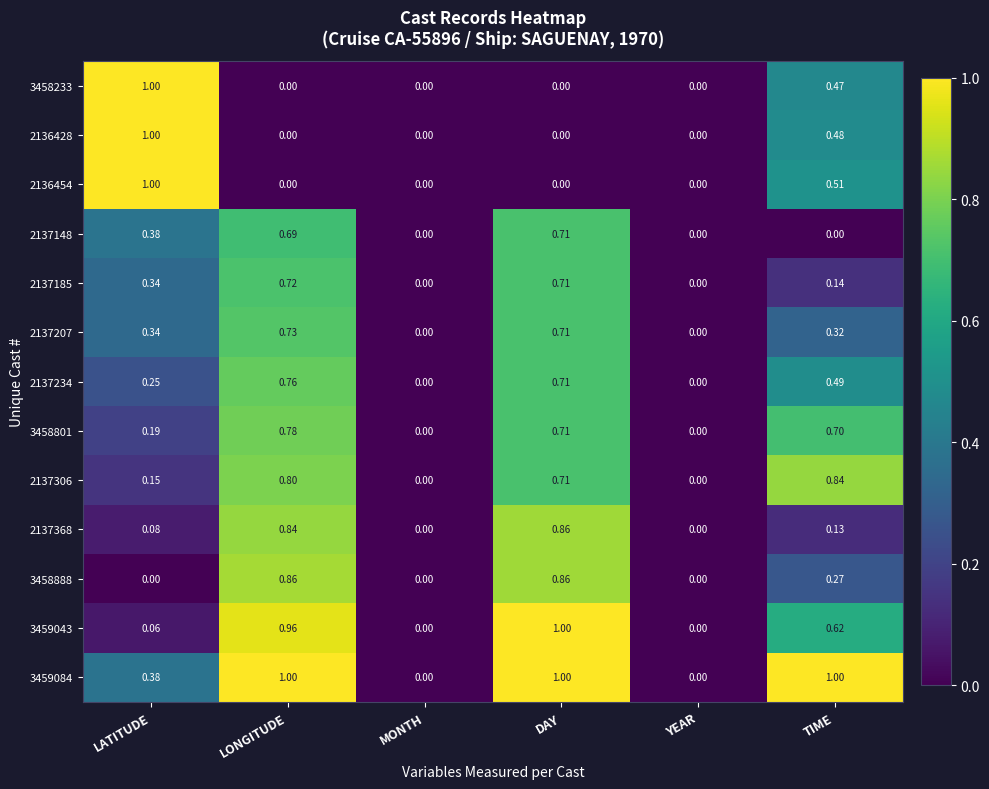

At which category is the sum across all series the highest?

LONGITUDE